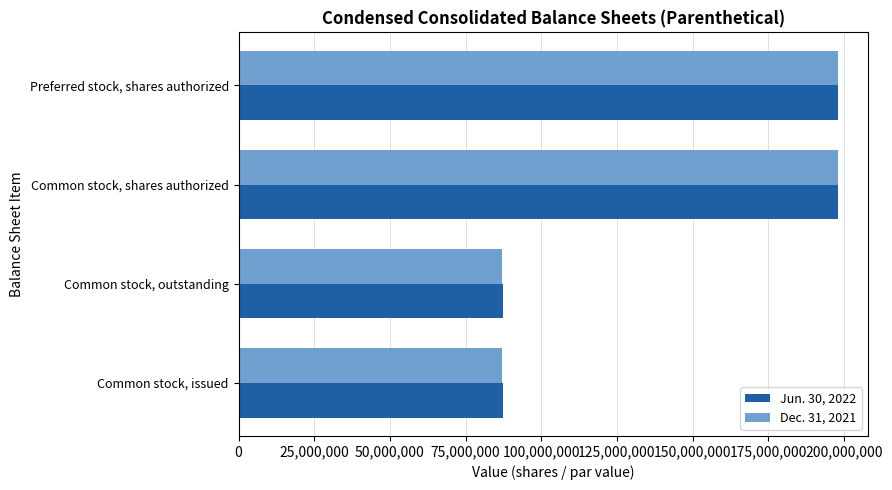

What is the lowest value of the Jun. 30, 2022 series?

87535299